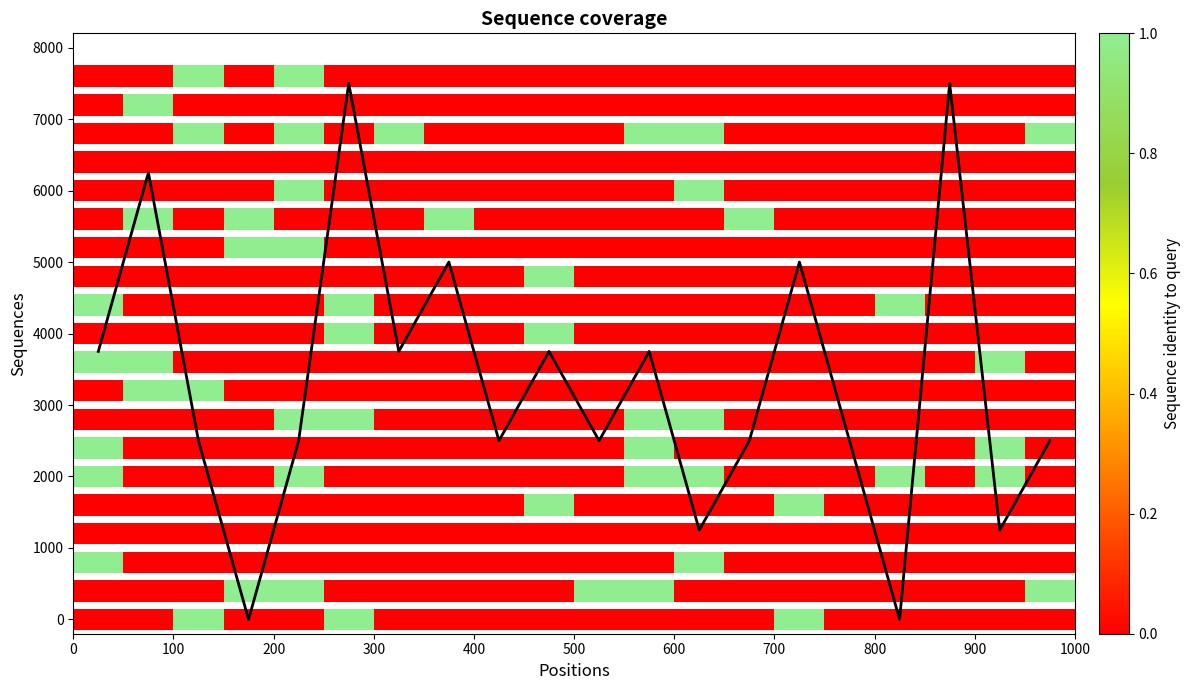

What is the difference between the second highest and second lowest values?

7500